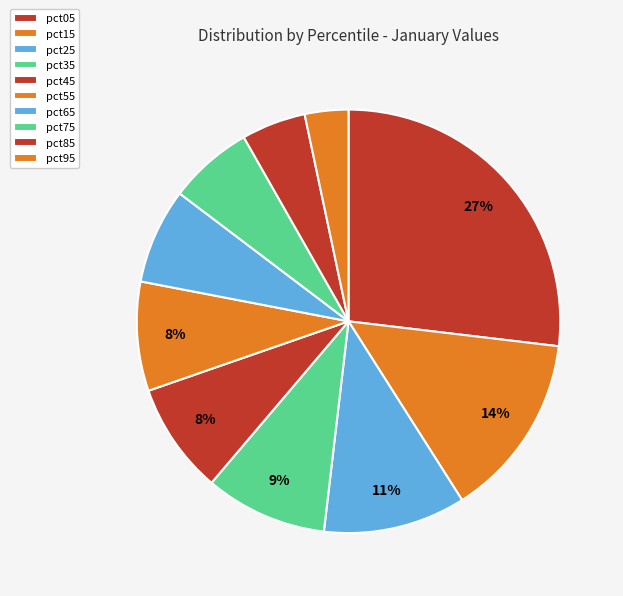

How many segments does this pie chart have?

10